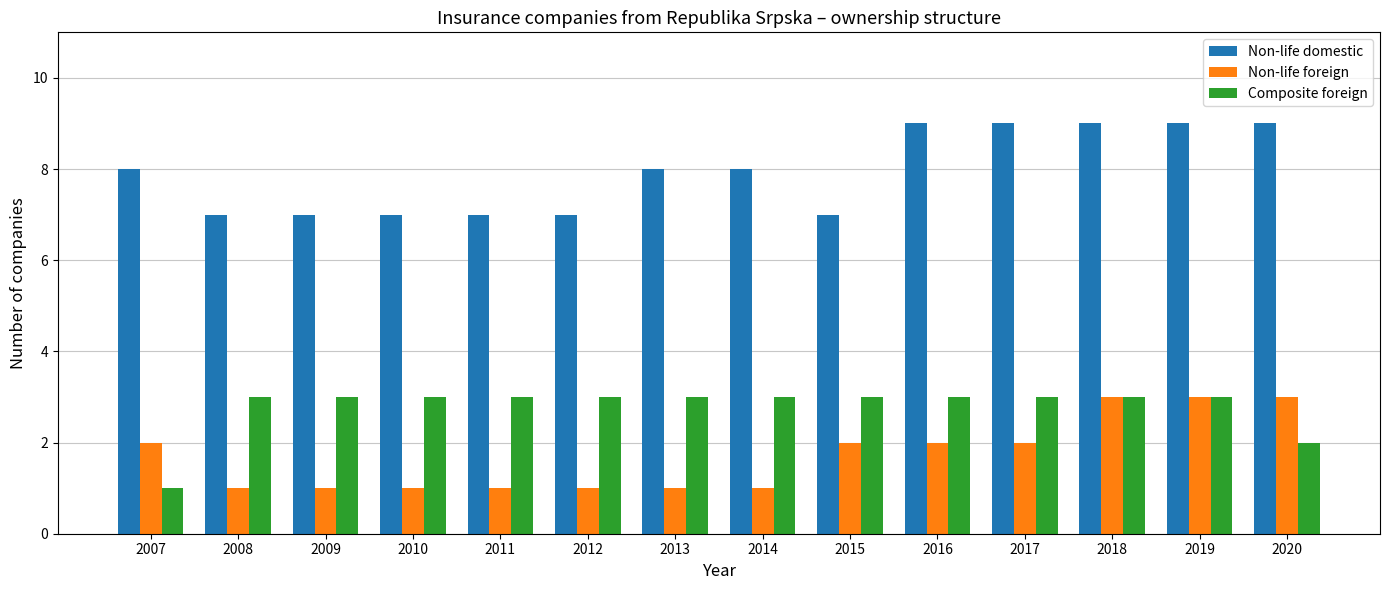

At 2015, list the series in order from largest to smallest.

Non-life domestic, Composite foreign, Non-life foreign